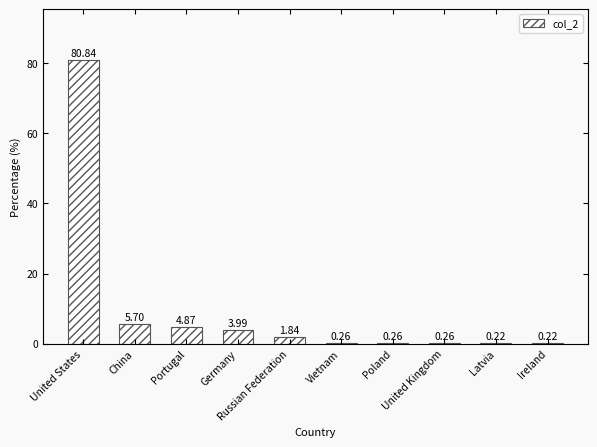

Reading right to left, list all the values displayed in this chart.

Ireland=0.2	Latvia=0.2	United Kingdom=0.3	Poland=0.3	Vietnam=0.3	Russian Federation=1.8	Germany=4.0	Portugal=4.9	China=5.7	United States=80.8